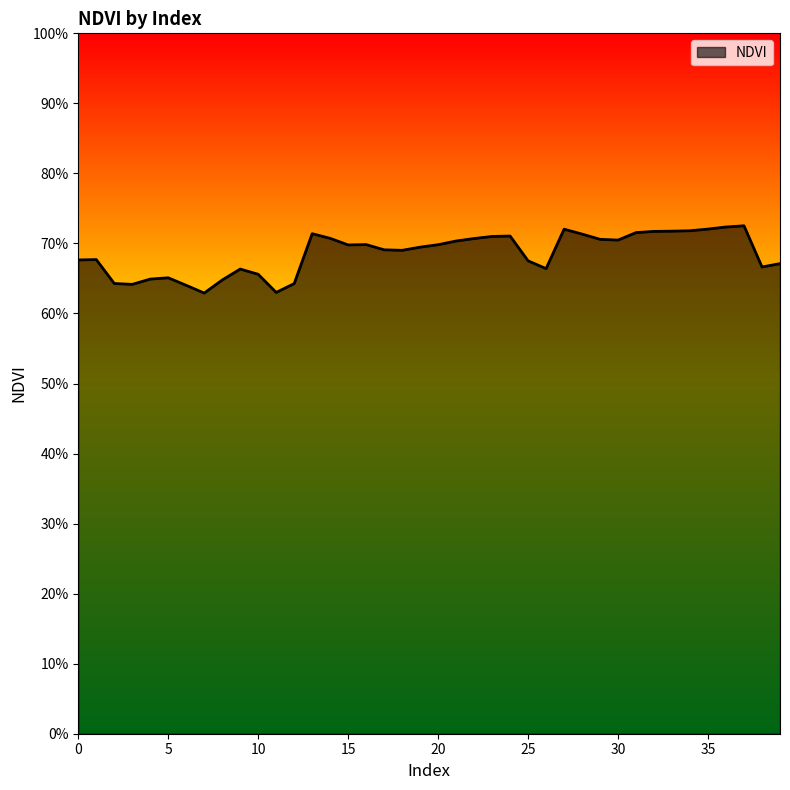

Is this an area chart (filled region under the line)?

Yes